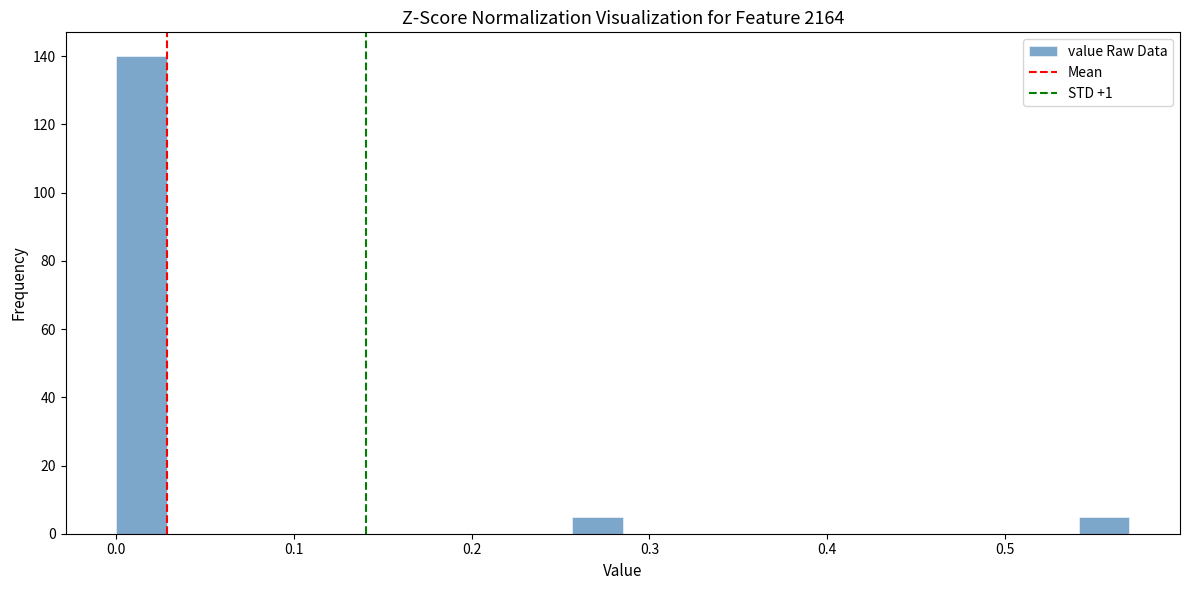

Around what value on the x-axis is the tallest bar? Give the approximate position of its centre, as read against the axis.

0.01